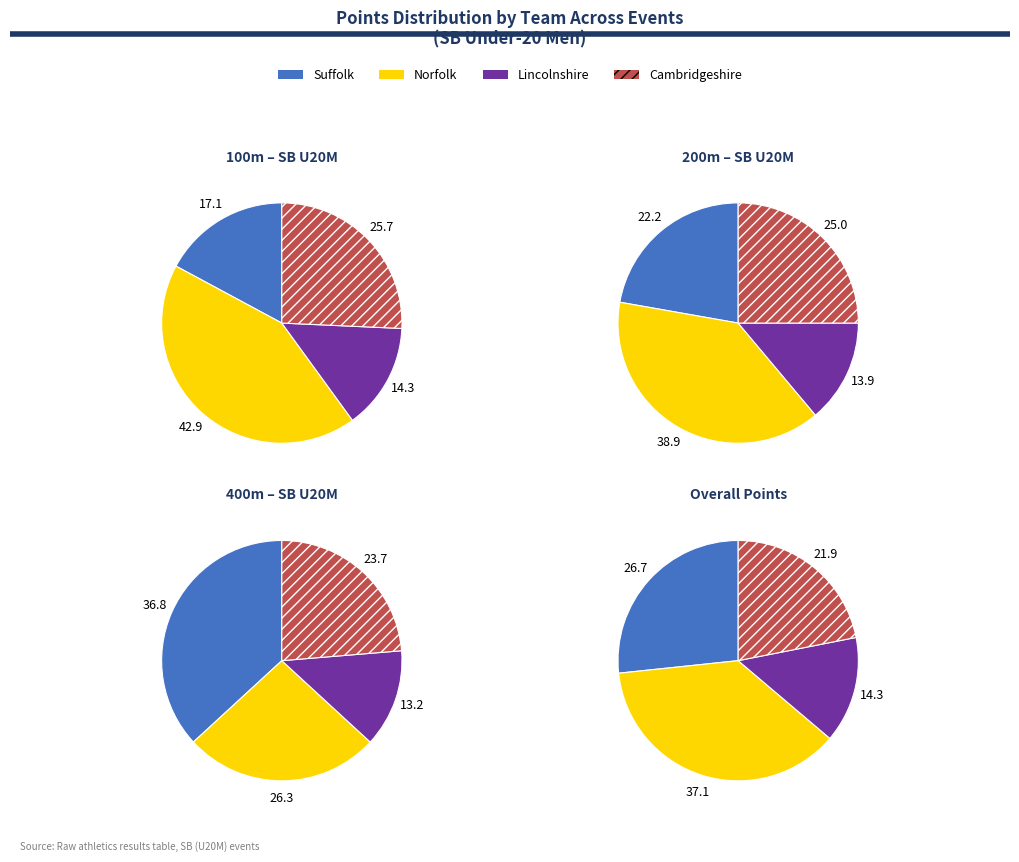

Does any single category account for the majority?

No